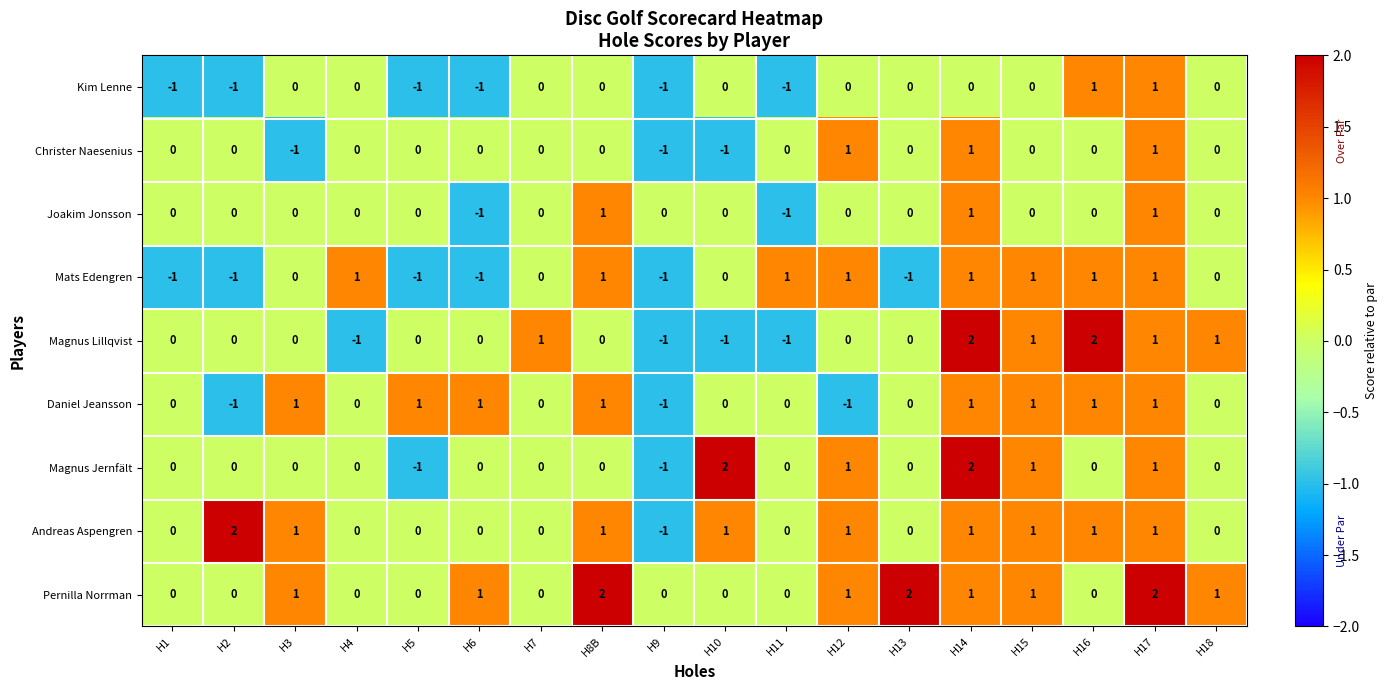

What is the total value across all series at H12?

4